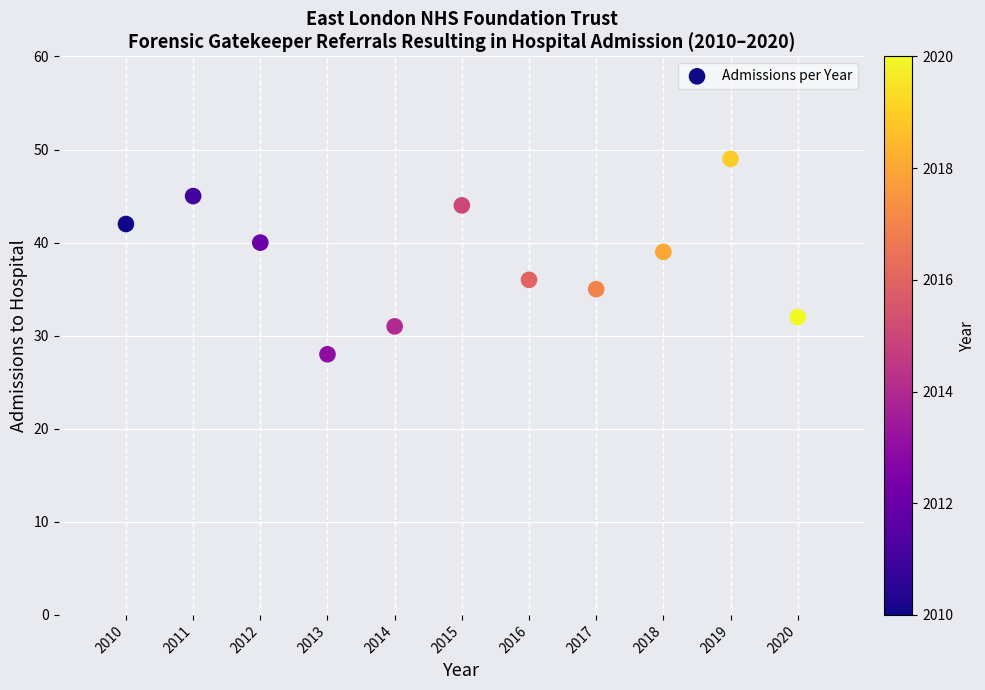

What Y value in the scatter plot is closest to 38?

39